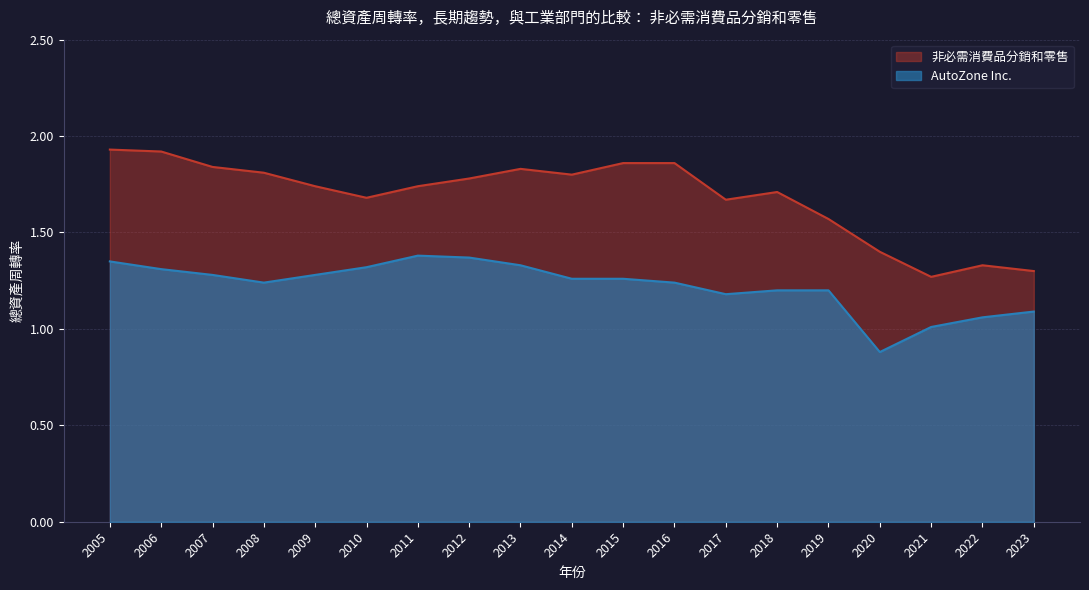

Is the value of 非必需消費品分銷和零售 at 2016 greater than the value of AutoZone Inc. at 2021?

Yes